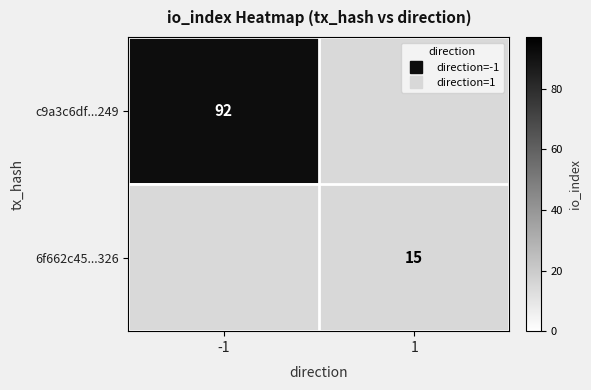

What is the total value across all series at -1?

92